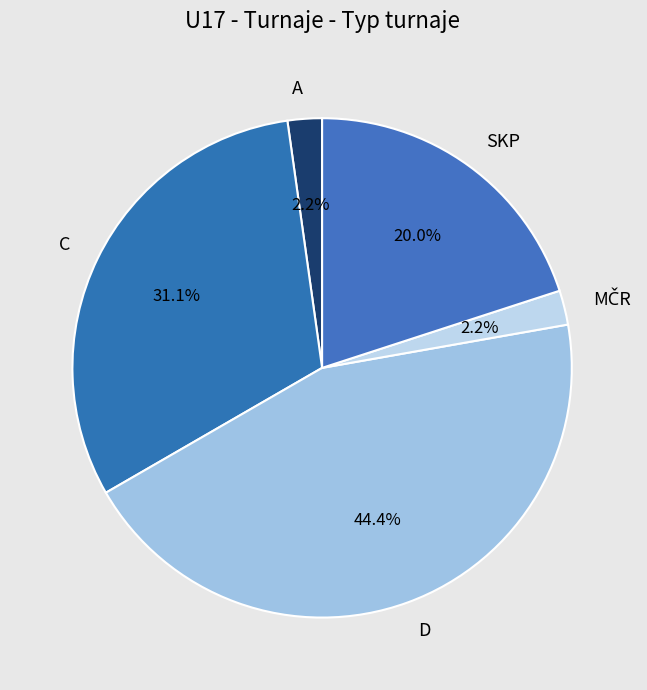

Between A and D, which is larger?

D